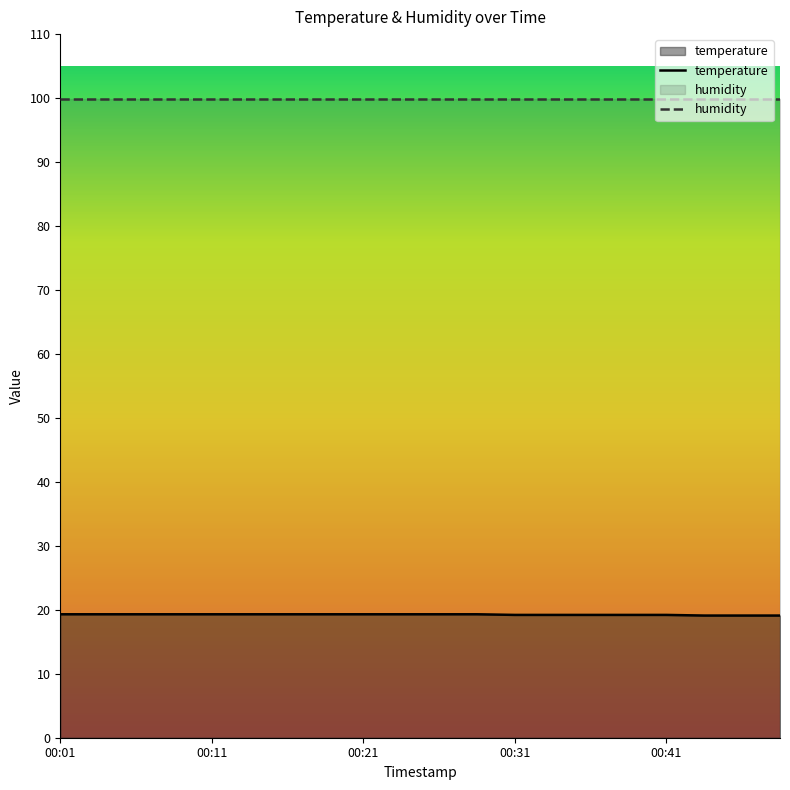

Reading right to left, list all the values displayed in this chart.

temperature: 19.1	19.1	19.1	19.2	19.2	19.2	19.2	19.2	19.3	19.3	19.3	19.3	19.3	19.3	19.3	19.3	19.3	19.3	19.3	19.3
humidity: 99.9	99.9	99.9	99.9	99.9	99.9	99.9	99.9	99.9	99.9	99.9	99.9	99.9	99.9	99.9	99.9	99.9	99.9	99.9	99.9